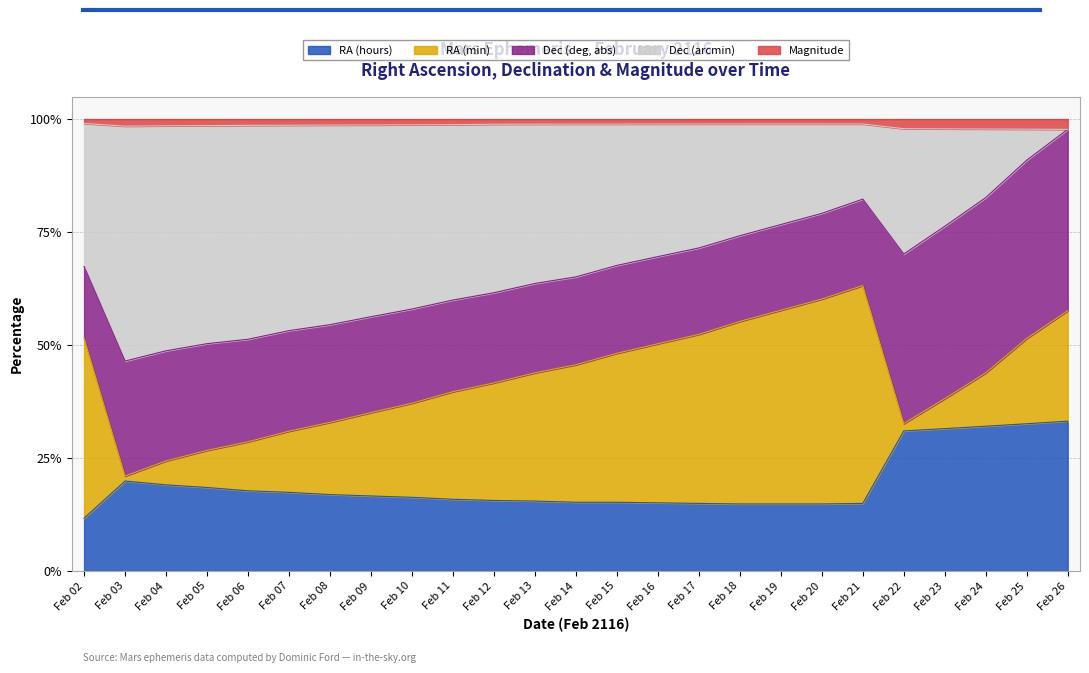

After their last crossing, which series has the higher values: RA (hours) or Dec (arcmin)?

RA (hours)